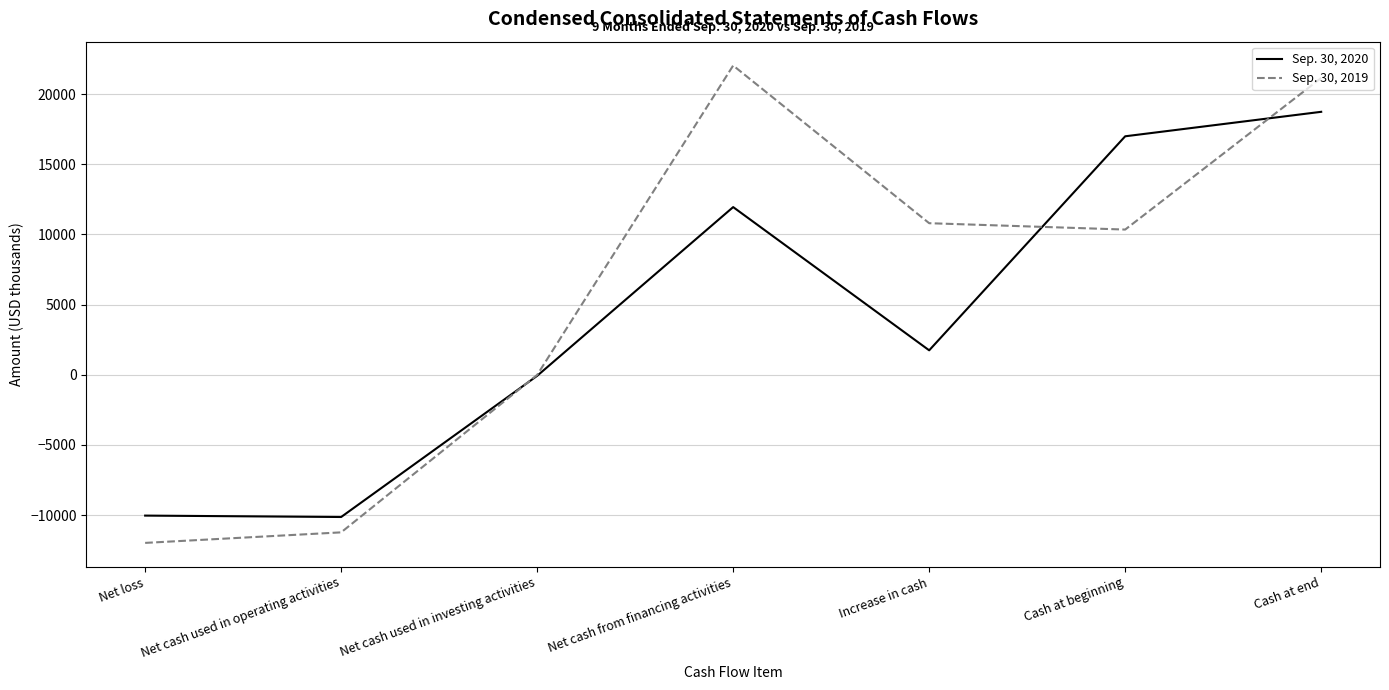

The value of Sep. 30, 2019 at Net cash used in investing activities is -8. True or false?

True